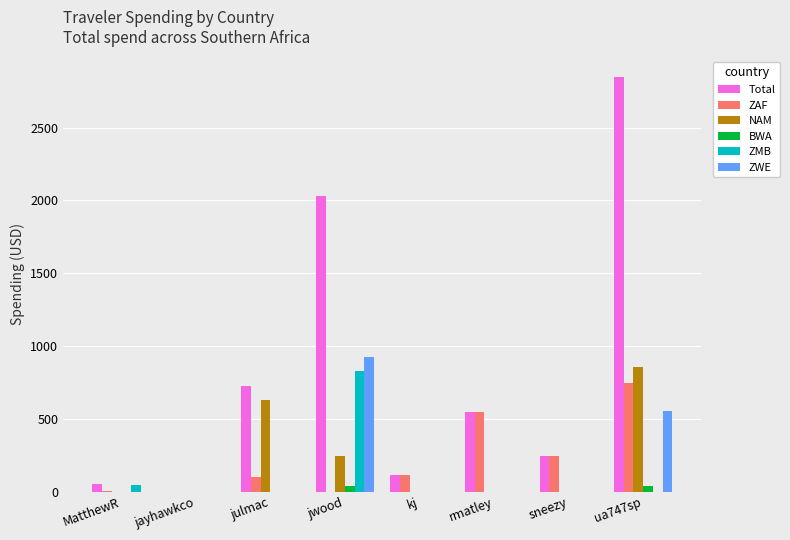

What is the maximum value for ZAF?

749.3